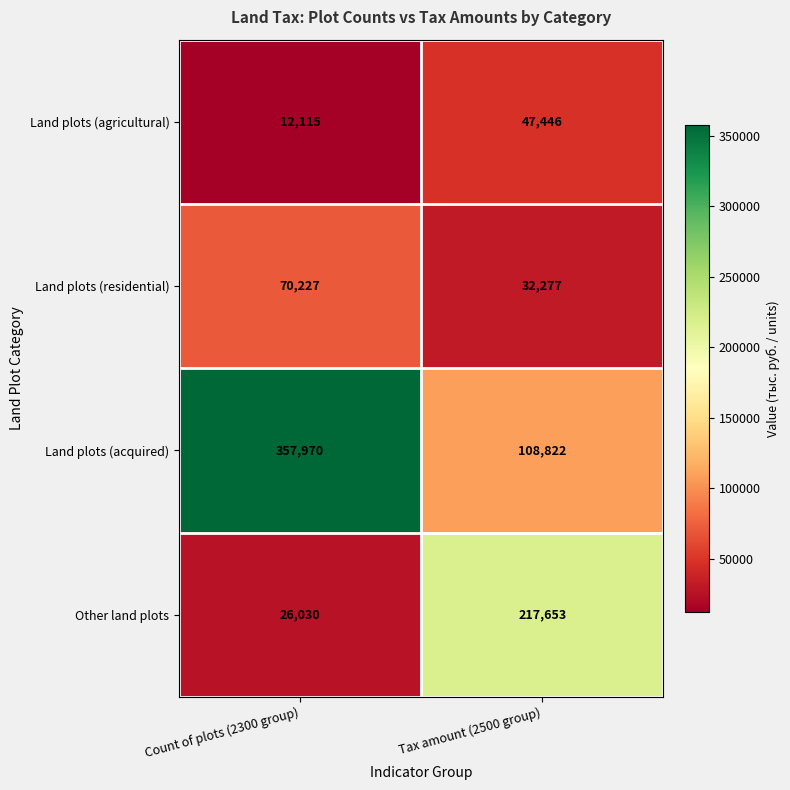

Which series has the largest range (max minus min)?

Land plots (acquired)